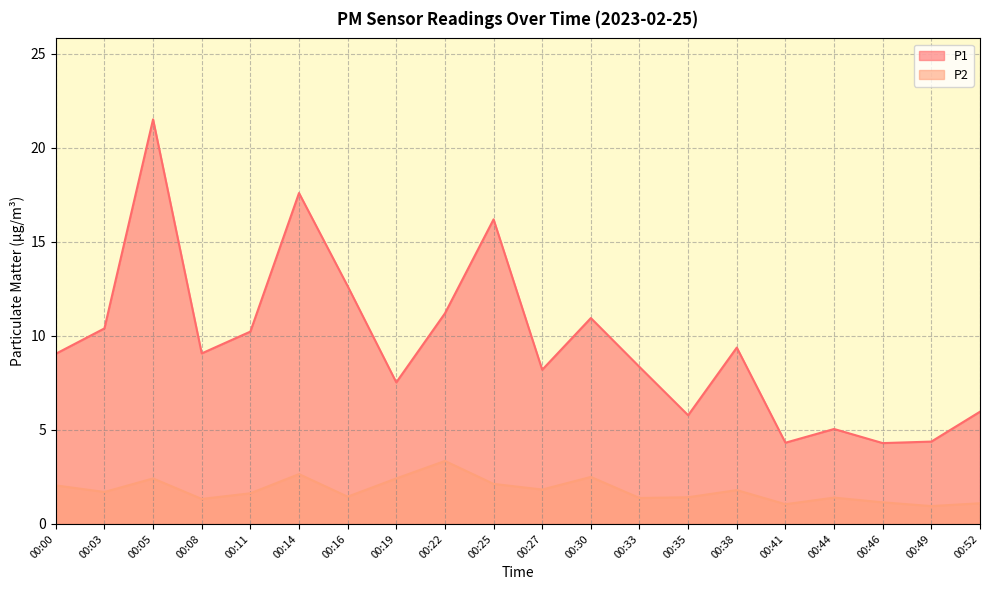

How many interior local valleys does the P1 series have?

6